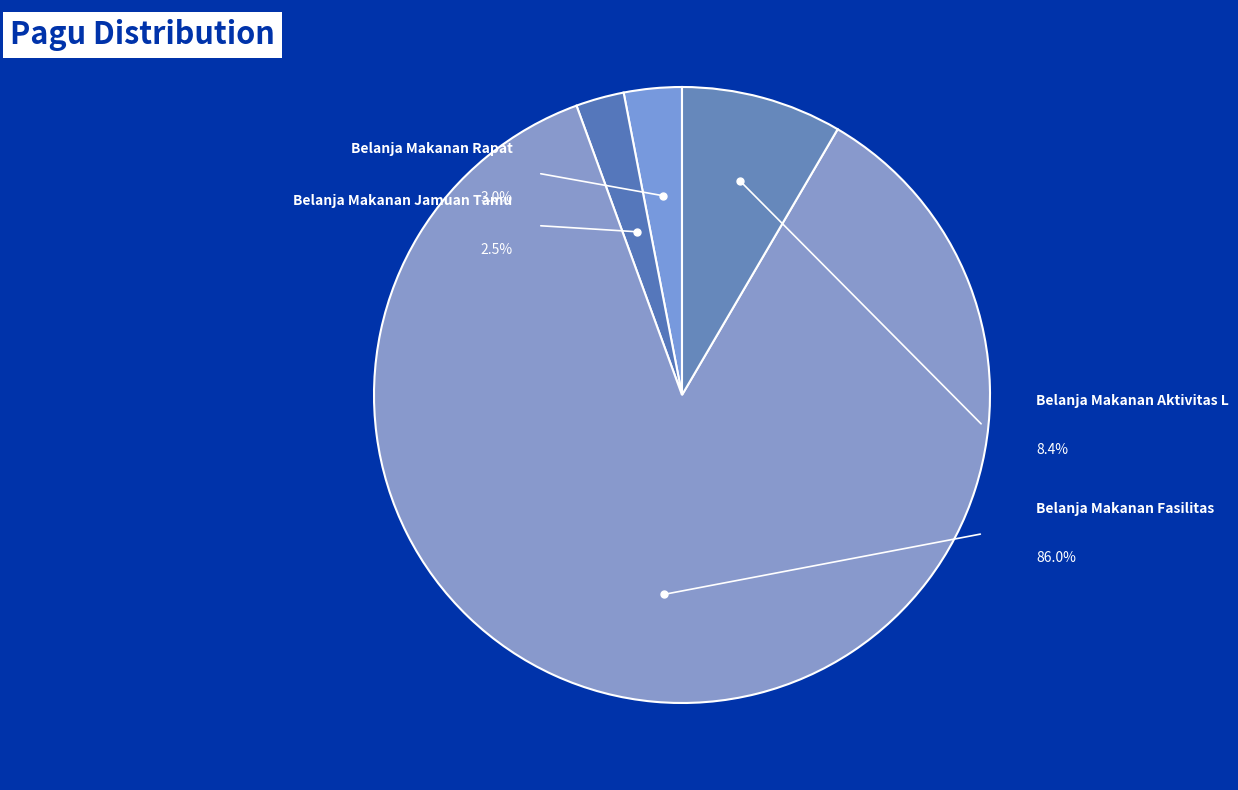

Does 38945790 account for over 50% of the chart?

No